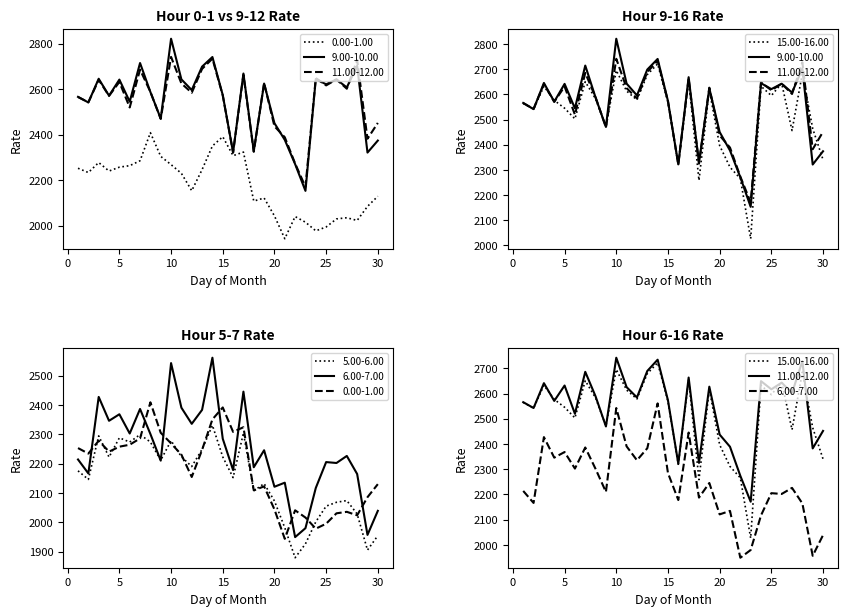

Between 11 and 30, which series saw the biggest shift?

6.00-7.00